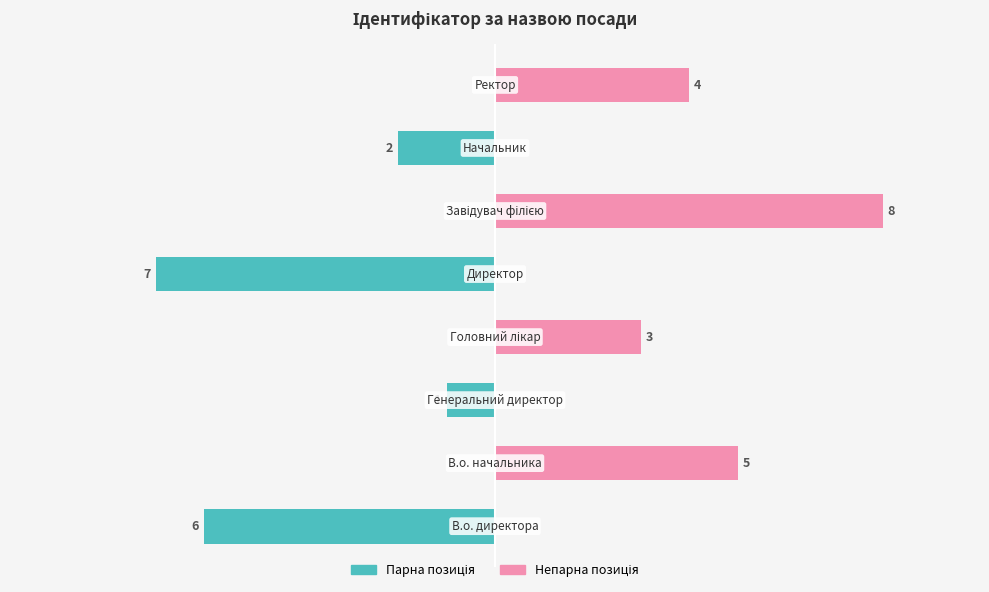

What is the maximum value shown in the chart?

8